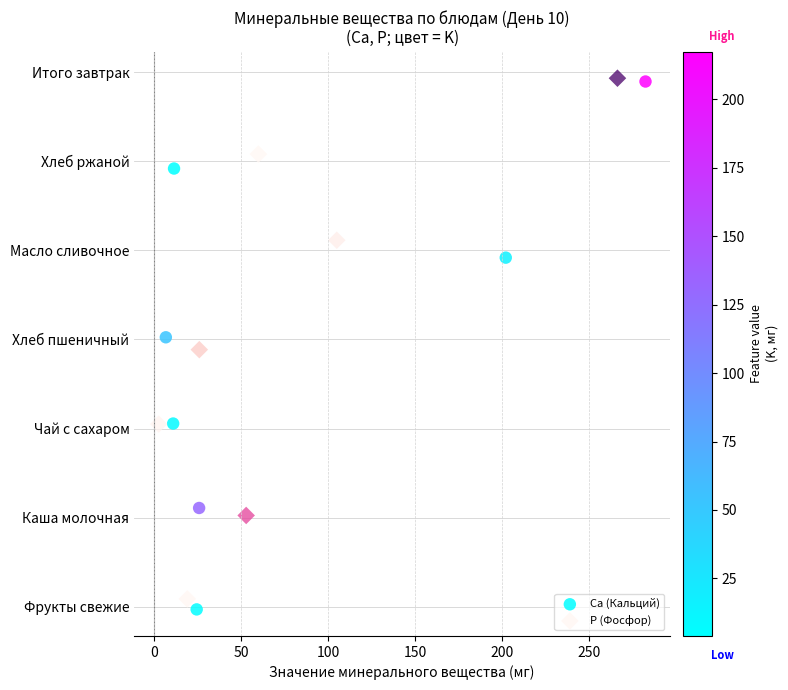

Which series has the largest Y range (max minus min)?

Ca (Кальций)